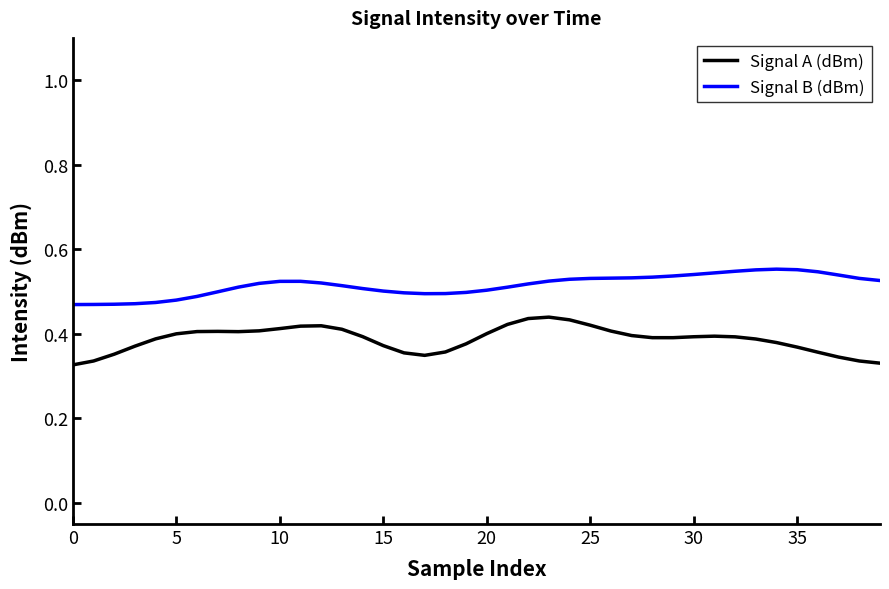

True or false: Signal B (dBm) and Signal A (dBm) intersect in this chart.

False